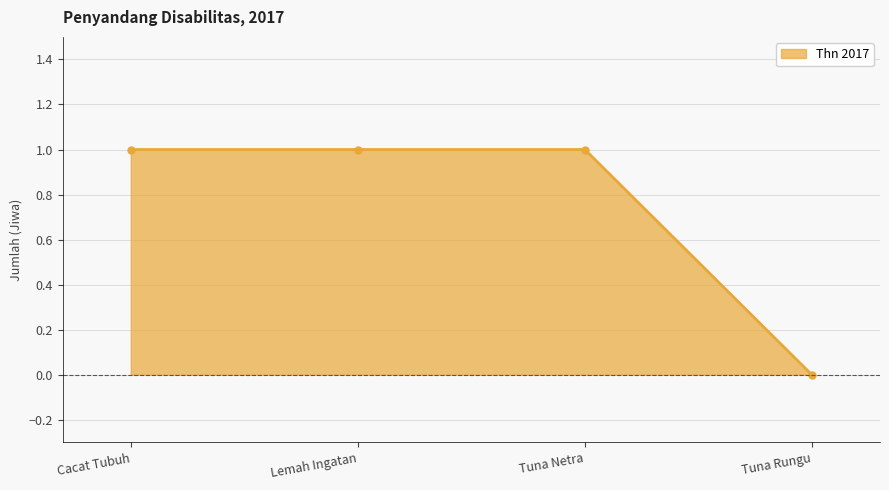

The value at Tuna Netra is 1. True or false?

True